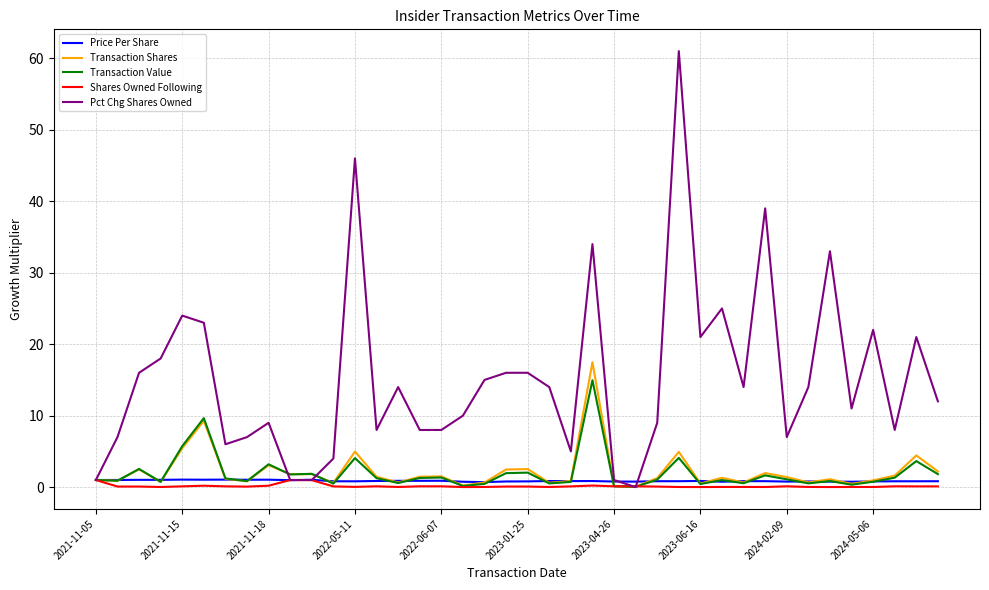

What is the difference between the maximum and minimum values in the Price Per Share series?

0.4